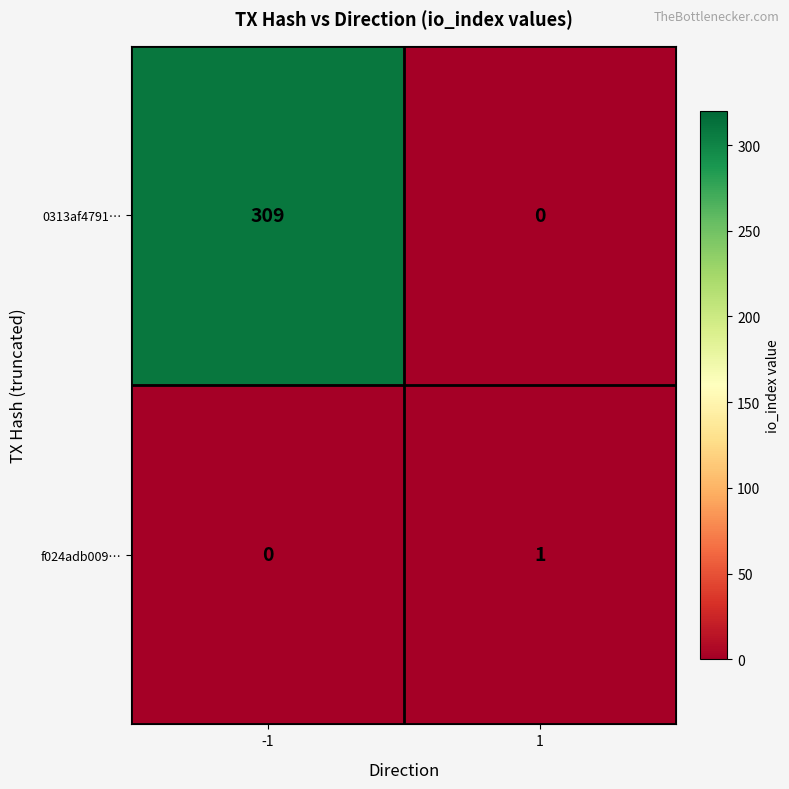

What is the sum of all 0313af4791… values?

309